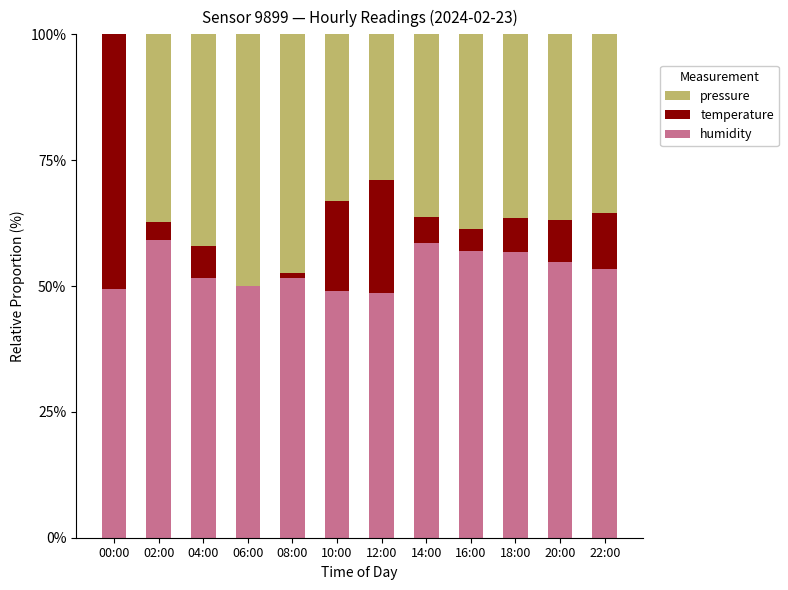

What is the sum of the humidity values at 20:00 and 06:00?

104.7